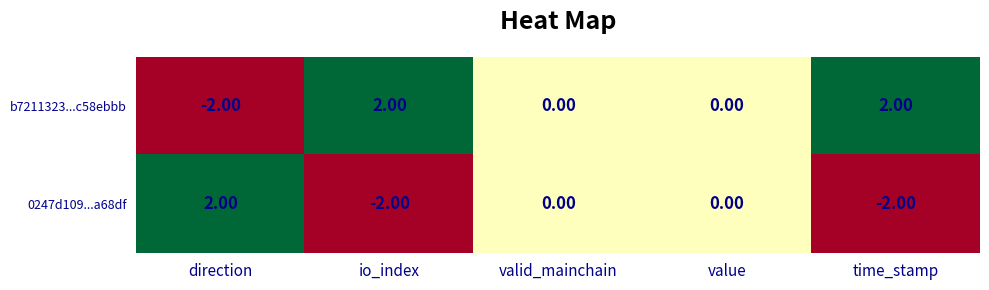

At which label does b7211323...c58ebbb first exceed 0?

io_index